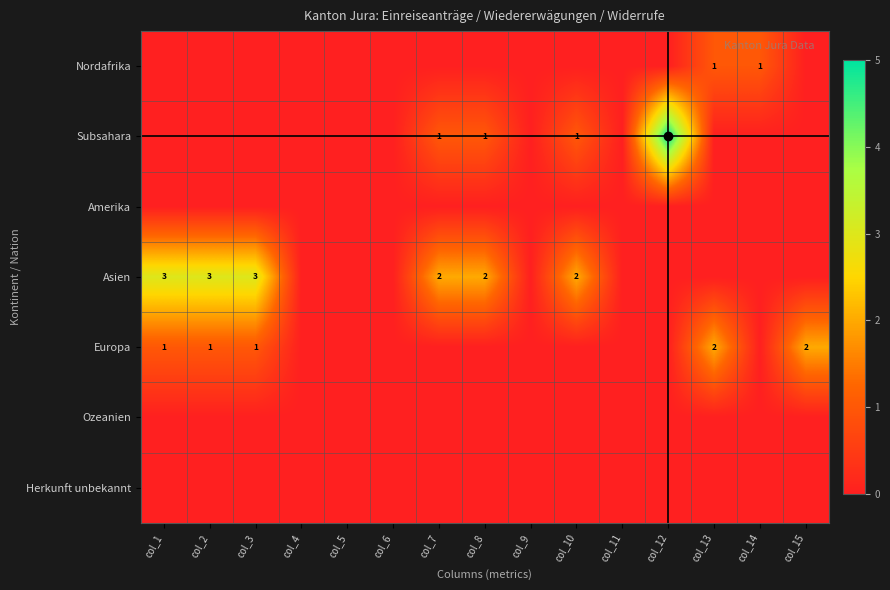

At which label is Nordafrika closest to 0?

col_1